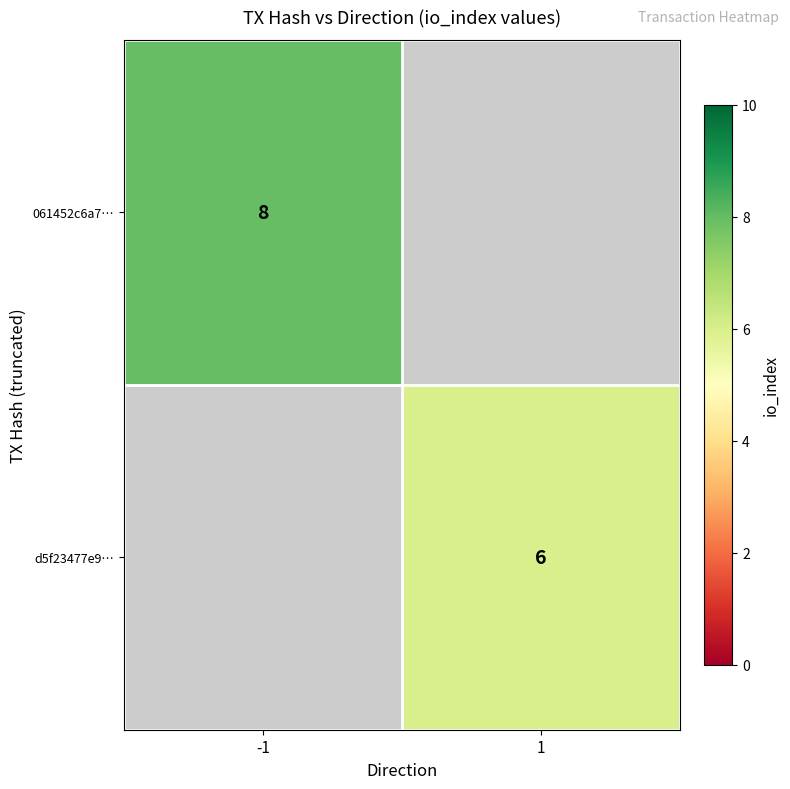

The value of d5f23477e9… at 1 is 2. True or false?

False